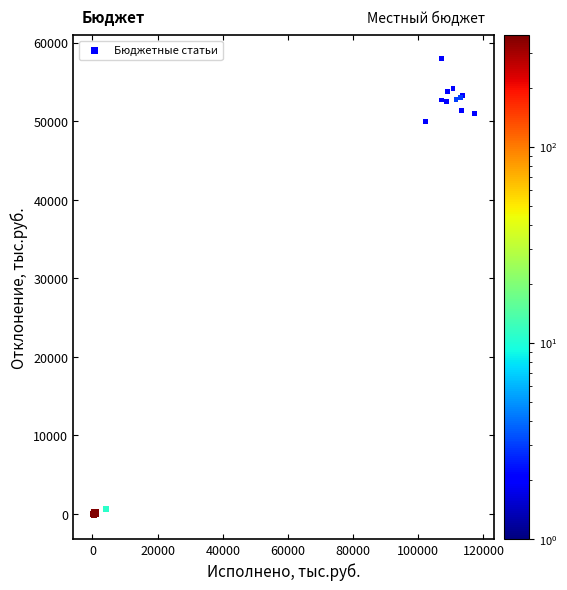

What Y value in the scatter plot is closest to 28891?

49926.4